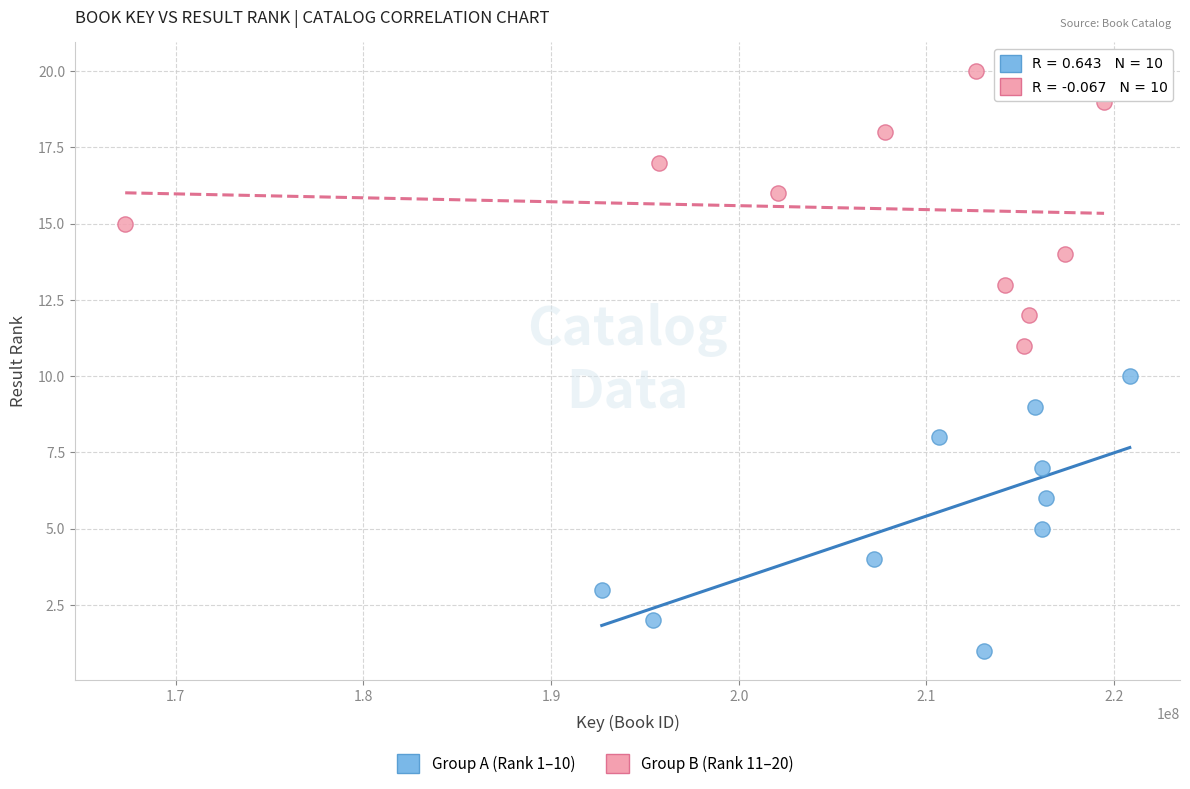

Which series contains the highest Y value?

Group B (Rank 11–20)